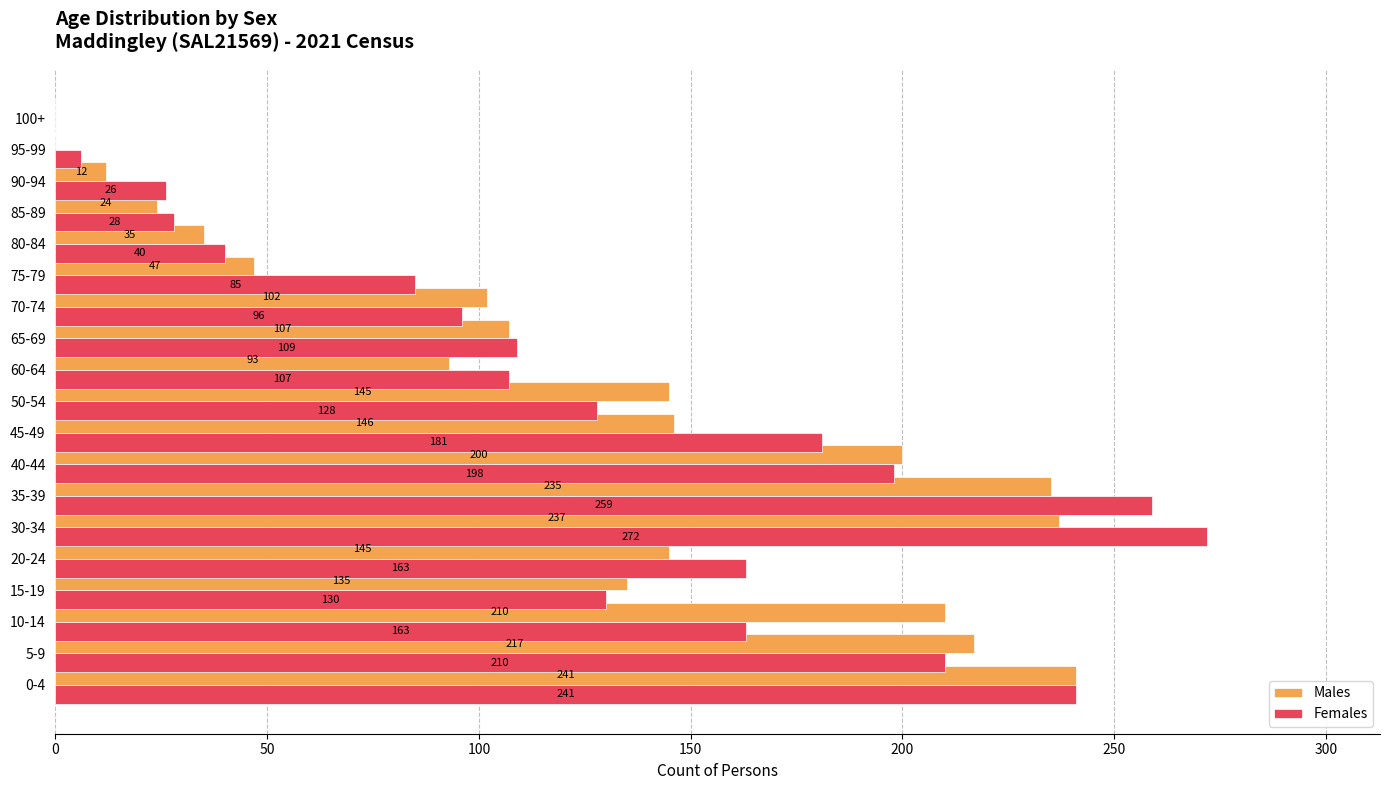

Where is Males nearest to the value 120?

65-69